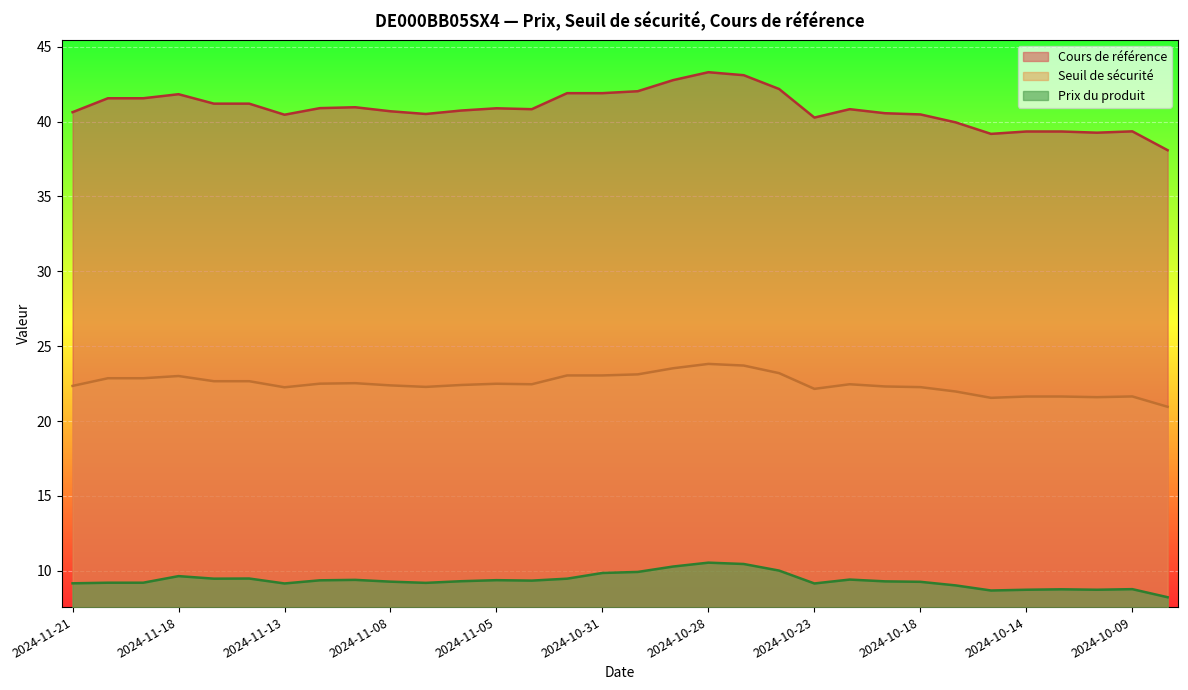

What position from the right is 2024-10-11?

4